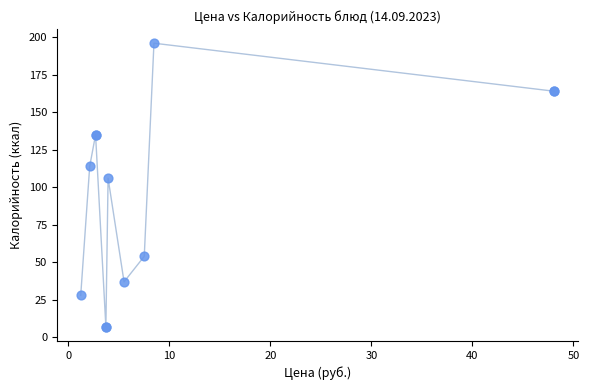

What Y value in the scatter plot is closest to 101?

106